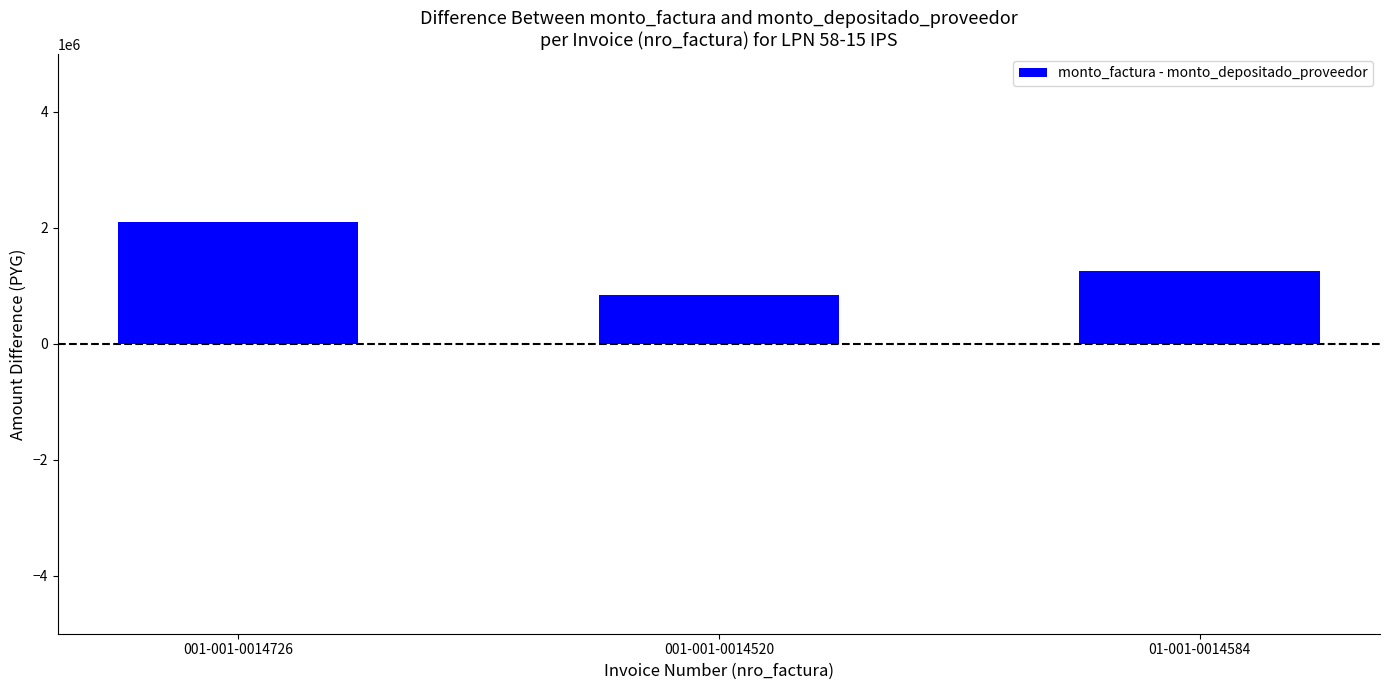

How many distinct data groups are displayed?

1